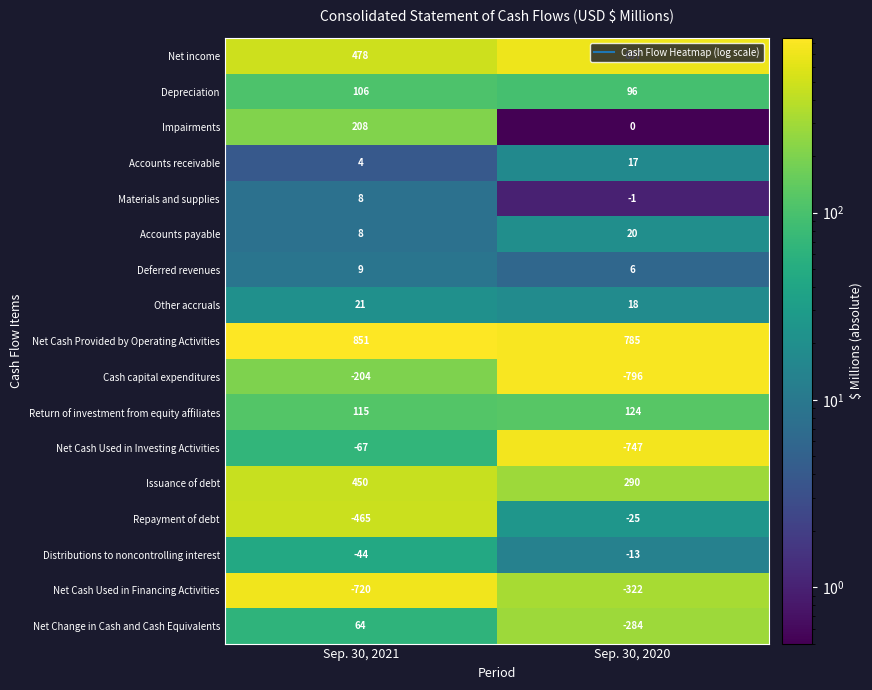

Where is Materials and supplies nearest to the value 3?

Sep. 30, 2020